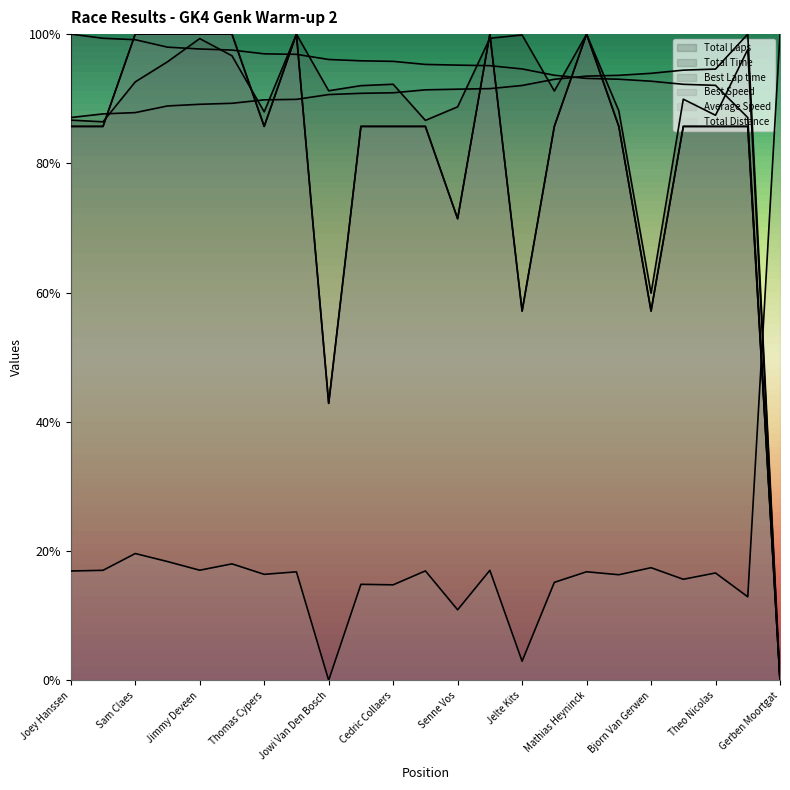

List the series in order of their peak value, lowest first.

Total Laps, Total Time, Best Lap time, Best Speed, Average Speed, Total Distance